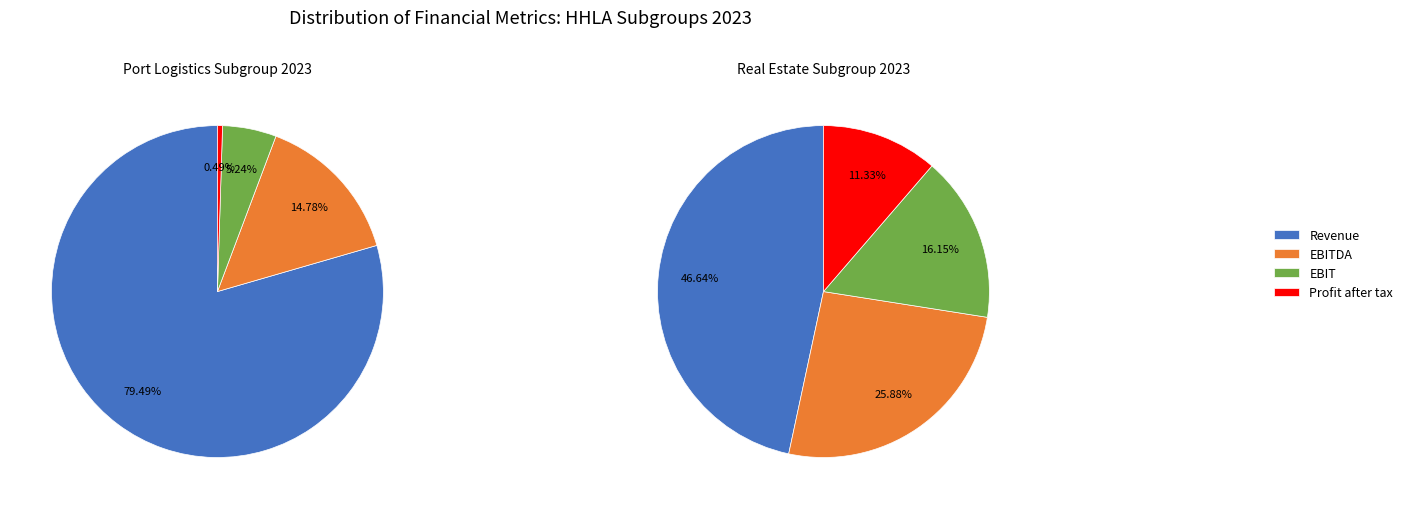

What is the difference between the highest and lowest values at Profit after tax?

2.6